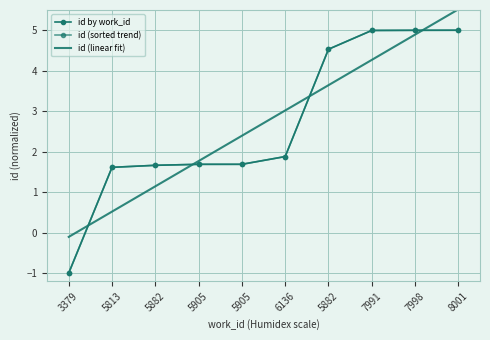

Does the chart have visible grid lines?

Yes